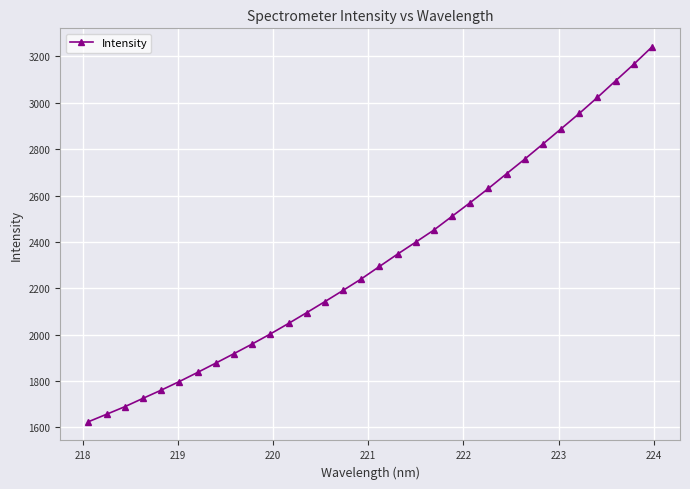

What is the difference between the maximum and minimum values?

1617.2